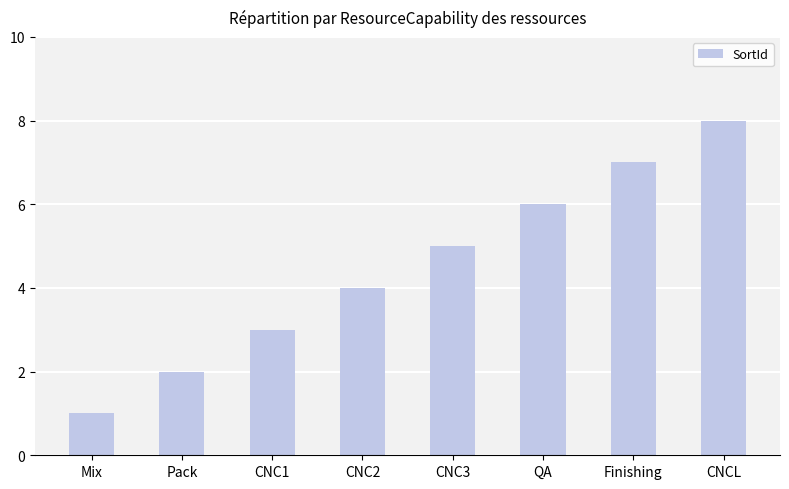

What is the sum of the values at Mix and CNC3?

6